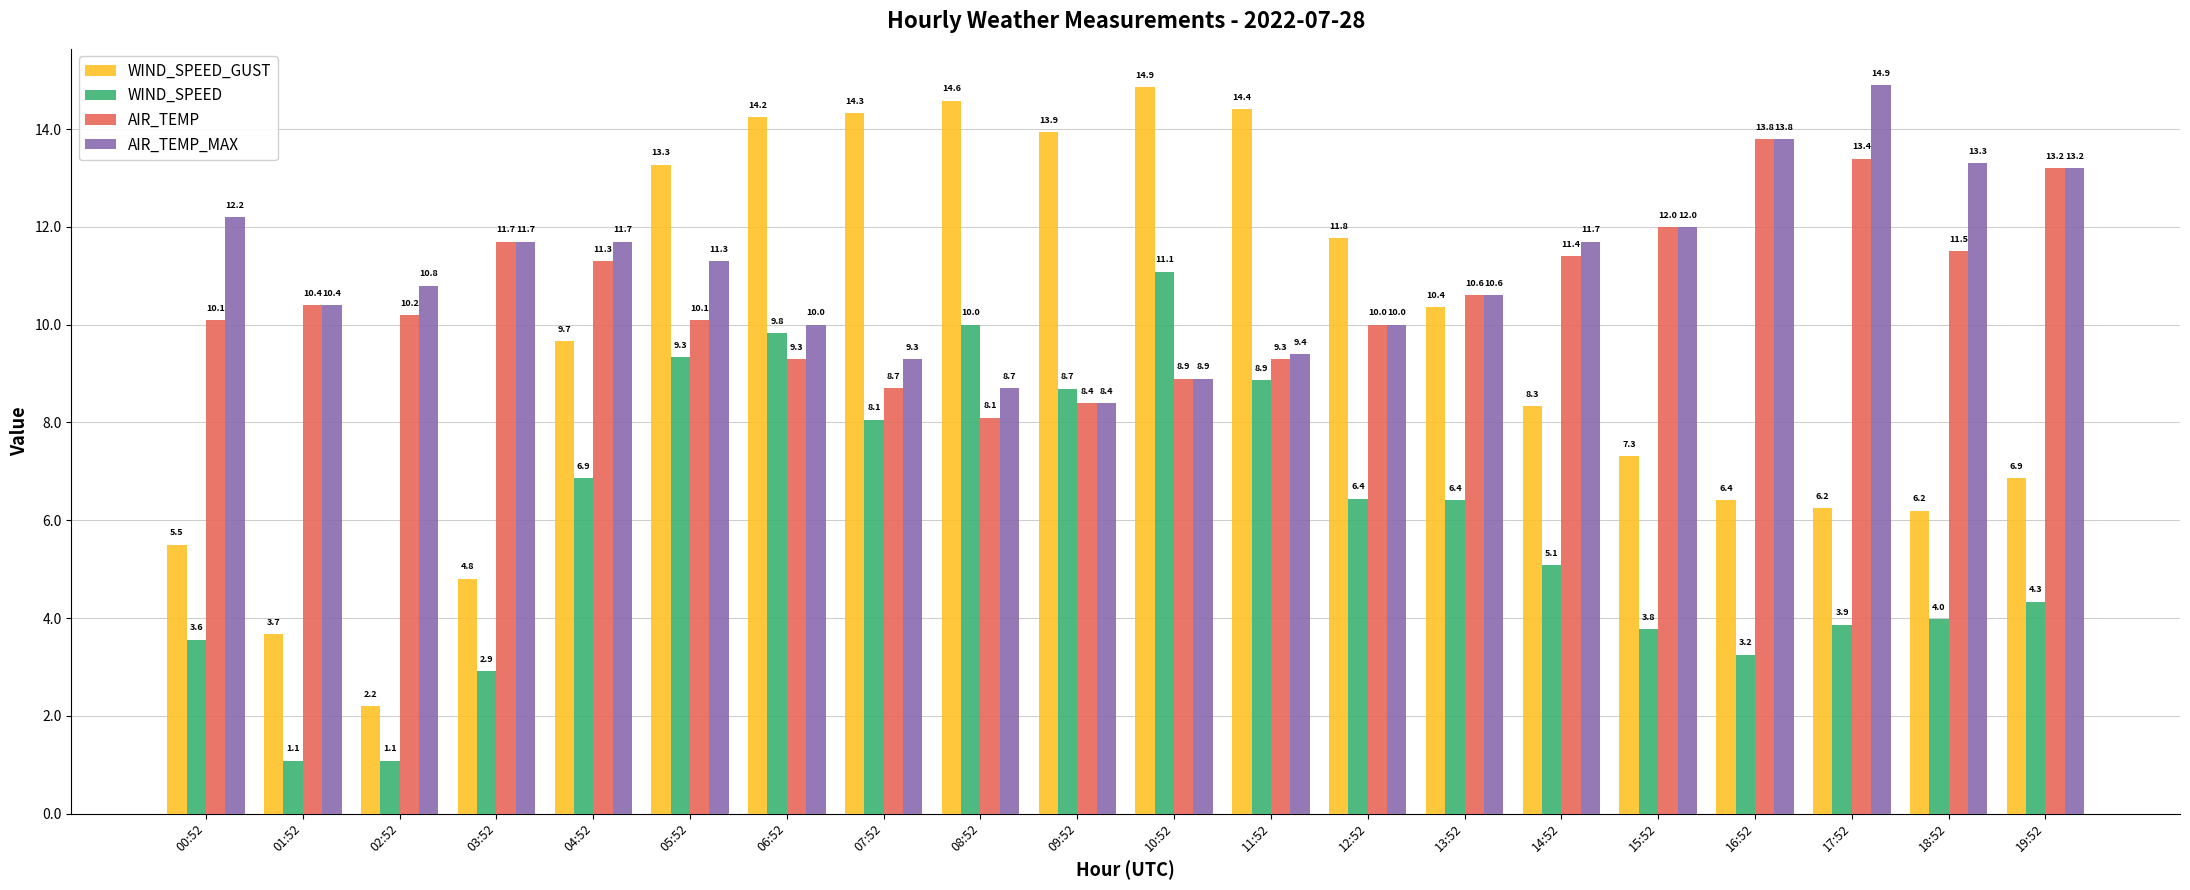

How many data points does each series have?

20